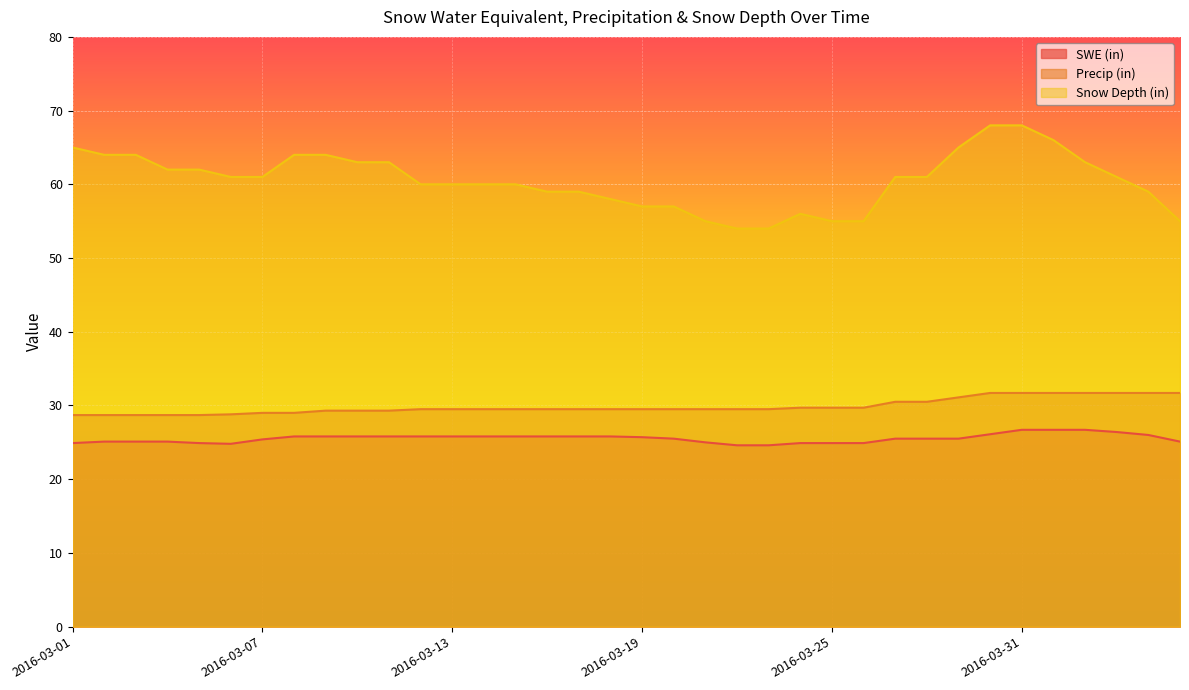

Reading right to left, list all the values displayed in this chart.

SWE (in): 25.1	26.0	26.4	26.7	26.7	26.7	26.1	25.5	25.5	25.5	24.9	24.9	24.9	24.6	24.6	25.0	25.5	25.7	25.8	25.8	25.8	25.8	25.8	25.8	25.8	25.8	25.8	25.8	25.8	25.4	24.8	24.9	25.1	25.1	25.1	24.9
Precip (in): 31.7	31.7	31.7	31.7	31.7	31.7	31.7	31.1	30.5	30.5	29.7	29.7	29.7	29.5	29.5	29.5	29.5	29.5	29.5	29.5	29.5	29.5	29.5	29.5	29.5	29.3	29.3	29.3	29.0	29.0	28.8	28.7	28.7	28.7	28.7	28.7
Snow Depth (in): 55.0	59.0	61.0	63.0	66.0	68.0	68.0	65.0	61.0	61.0	55.0	55.0	56.0	54.0	54.0	55.0	57.0	57.0	58.0	59.0	59.0	60.0	60.0	60.0	60.0	63.0	63.0	64.0	64.0	61.0	61.0	62.0	62.0	64.0	64.0	65.0